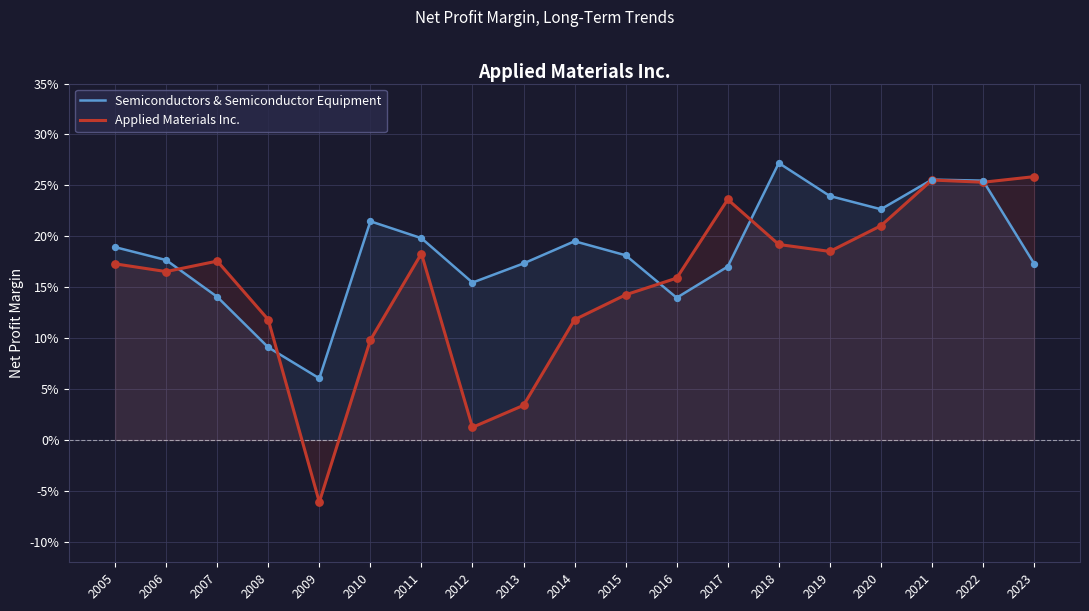

Is the value of Semiconductors & Semiconductor Equipment at 2015 greater than the value of Applied Materials Inc. at 2020?

No